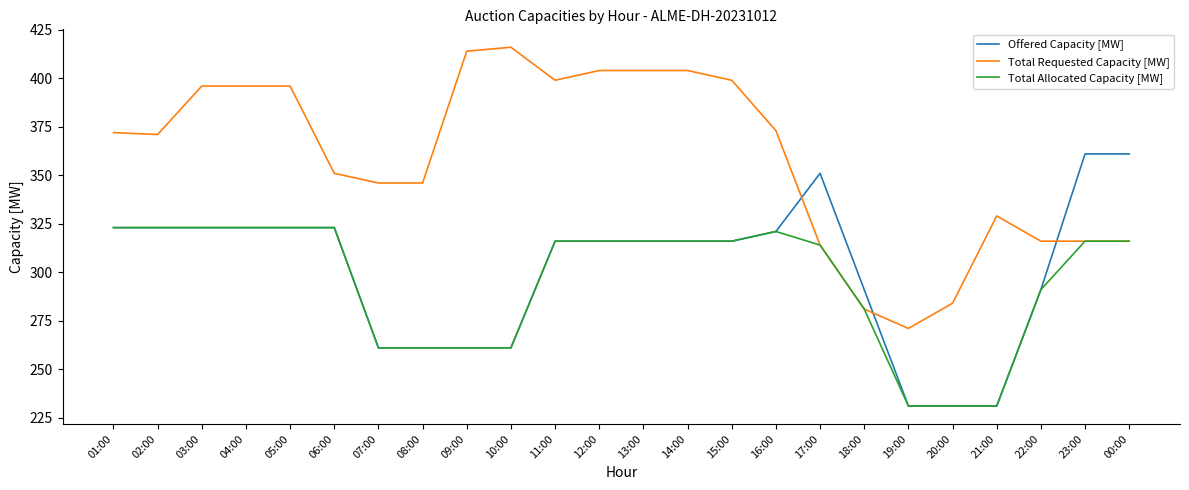

Which series has the widest spread of values?

Total Requested Capacity [MW]